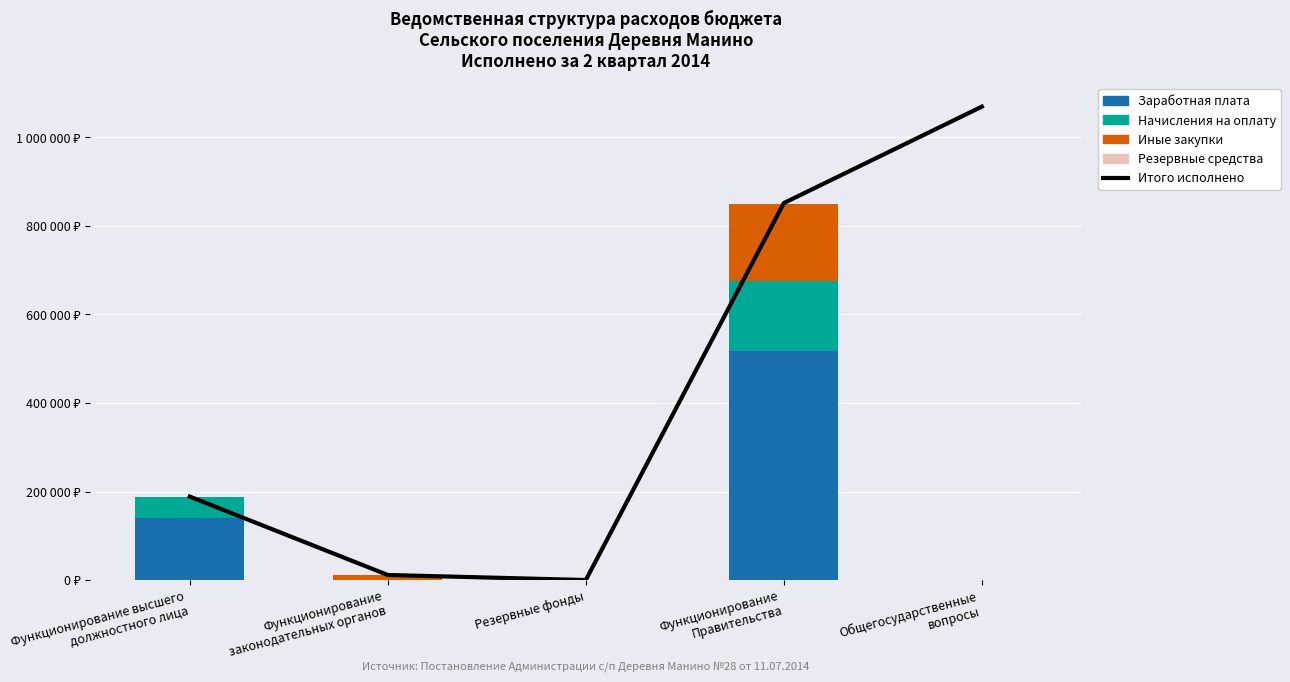

At which category does the chart reach its minimum across all series?

Резервные фонды